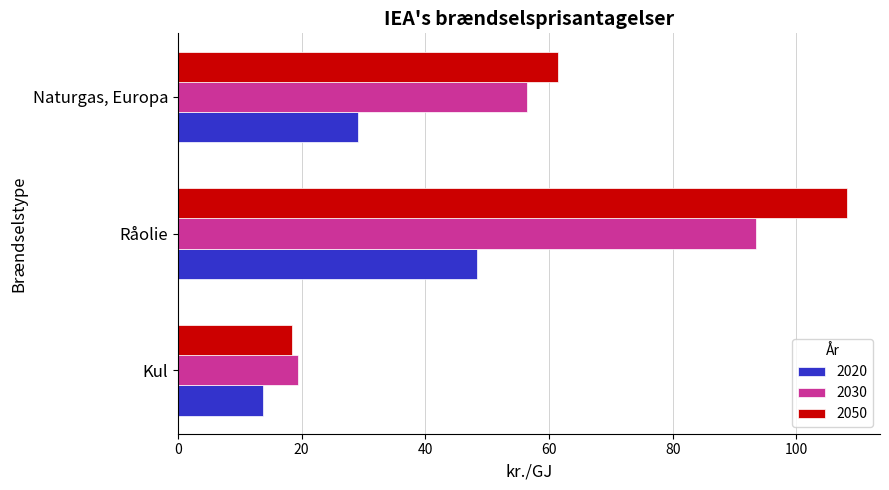

Which series has the widest spread of values?

2050